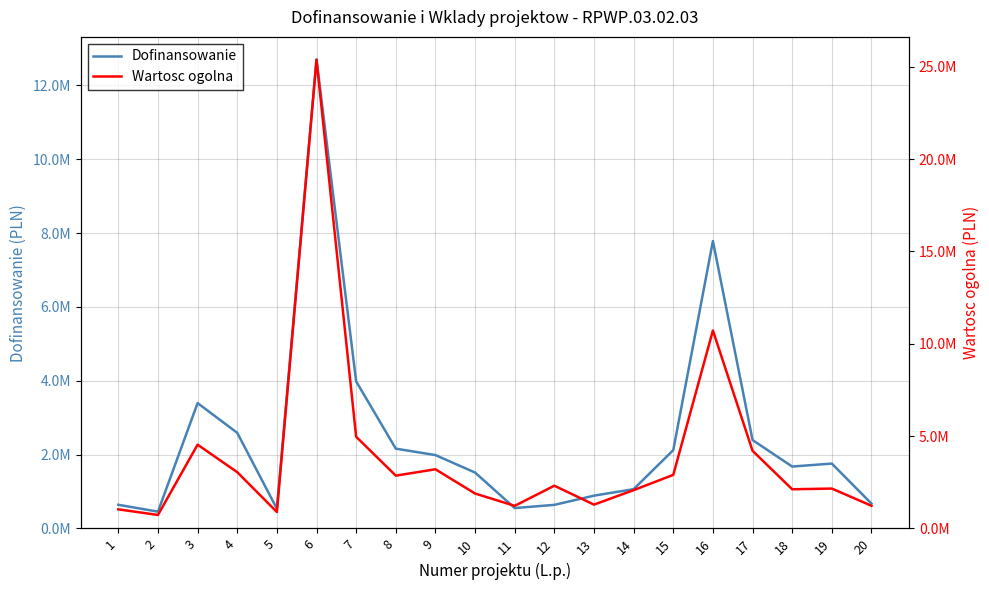

Which category has the lowest value in the Wartosc ogolna series?

2